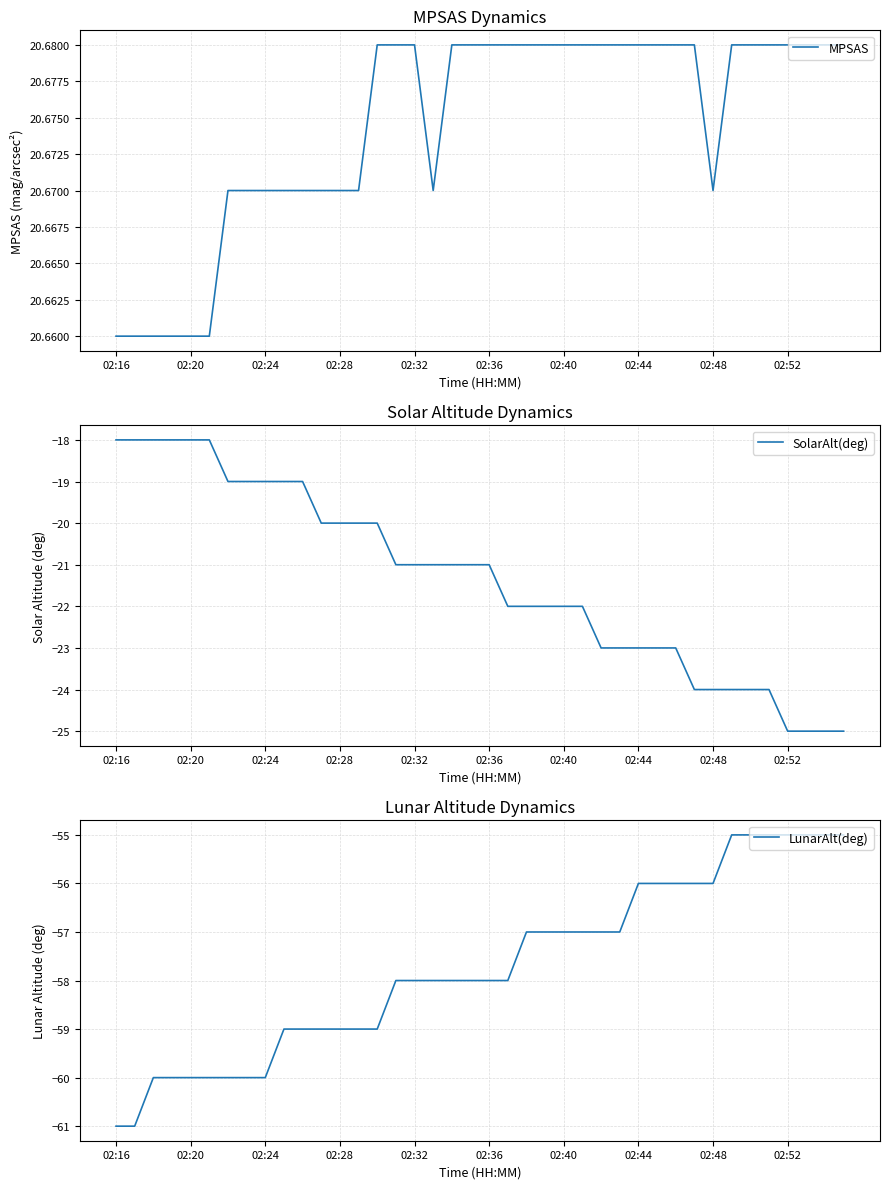

At how many categories does at least one series exceed -5?

40